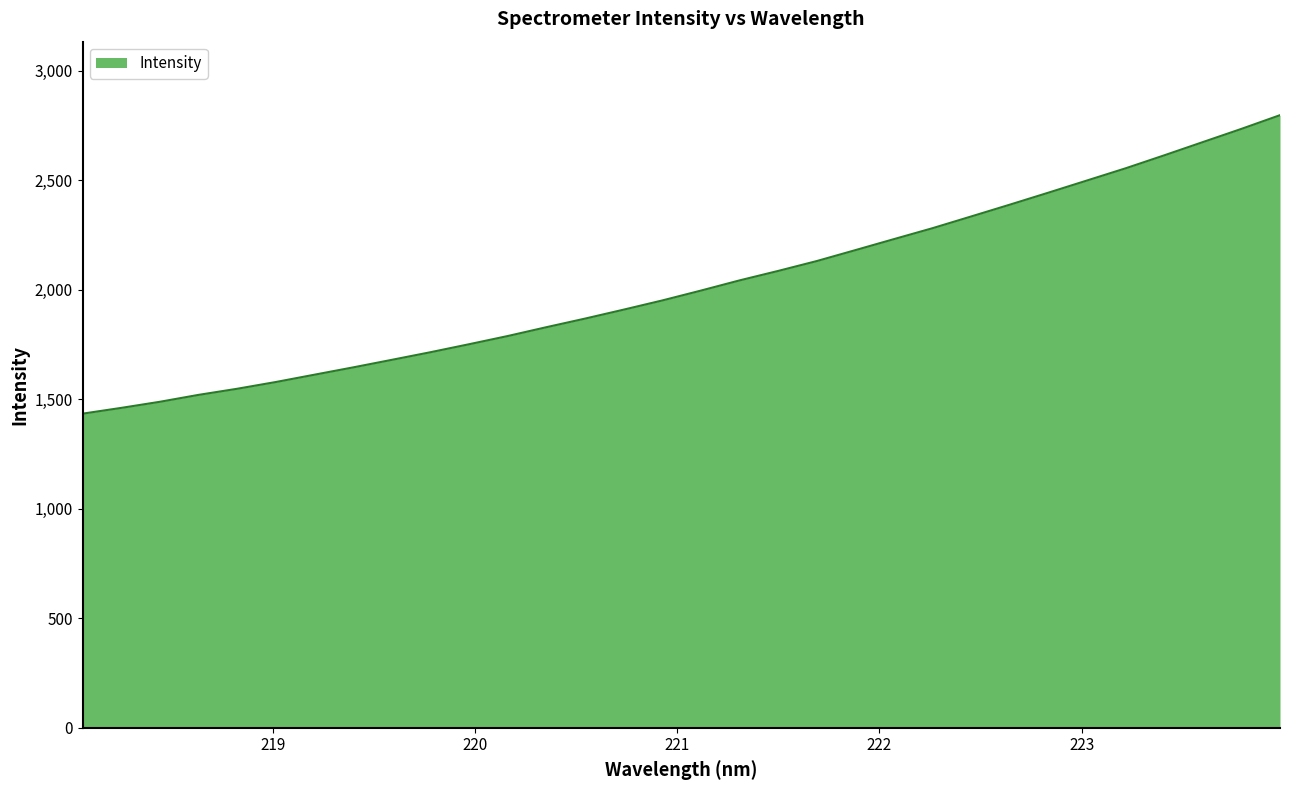

How many lines are shown in the chart?

1